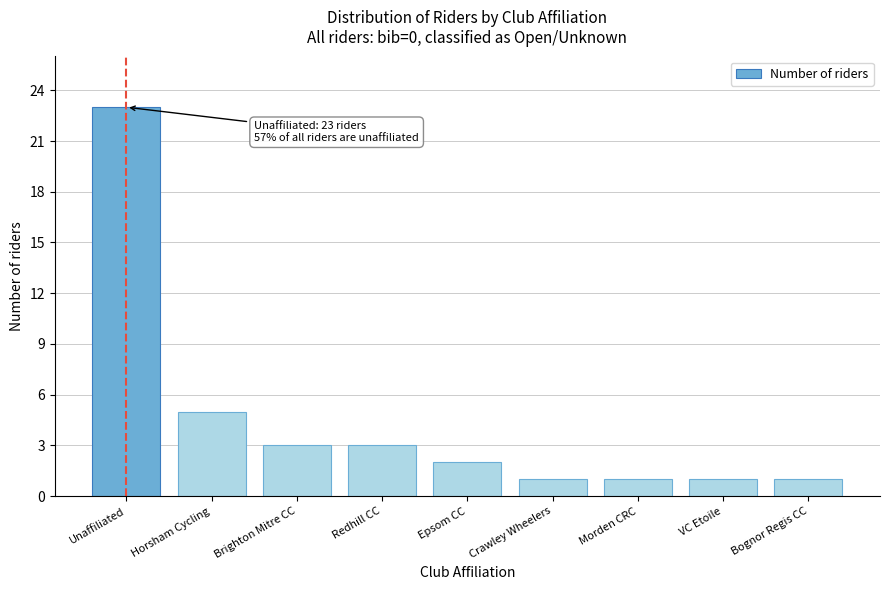

Reading left to right, list all the values displayed in this chart.

23	5	3	3	2	1	1	1	1